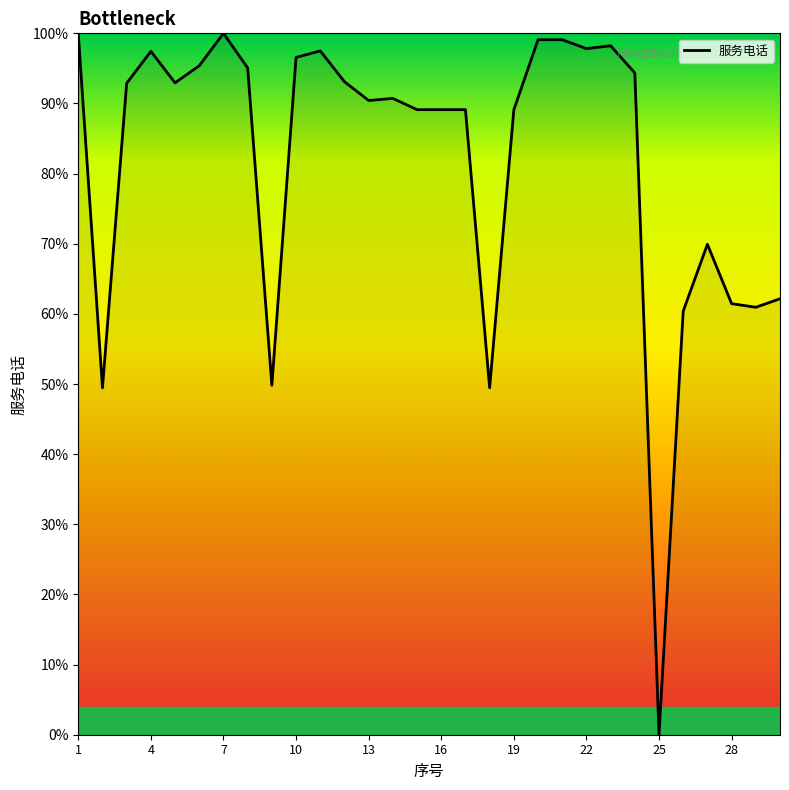

What is the maximum value shown in the chart?

100.0